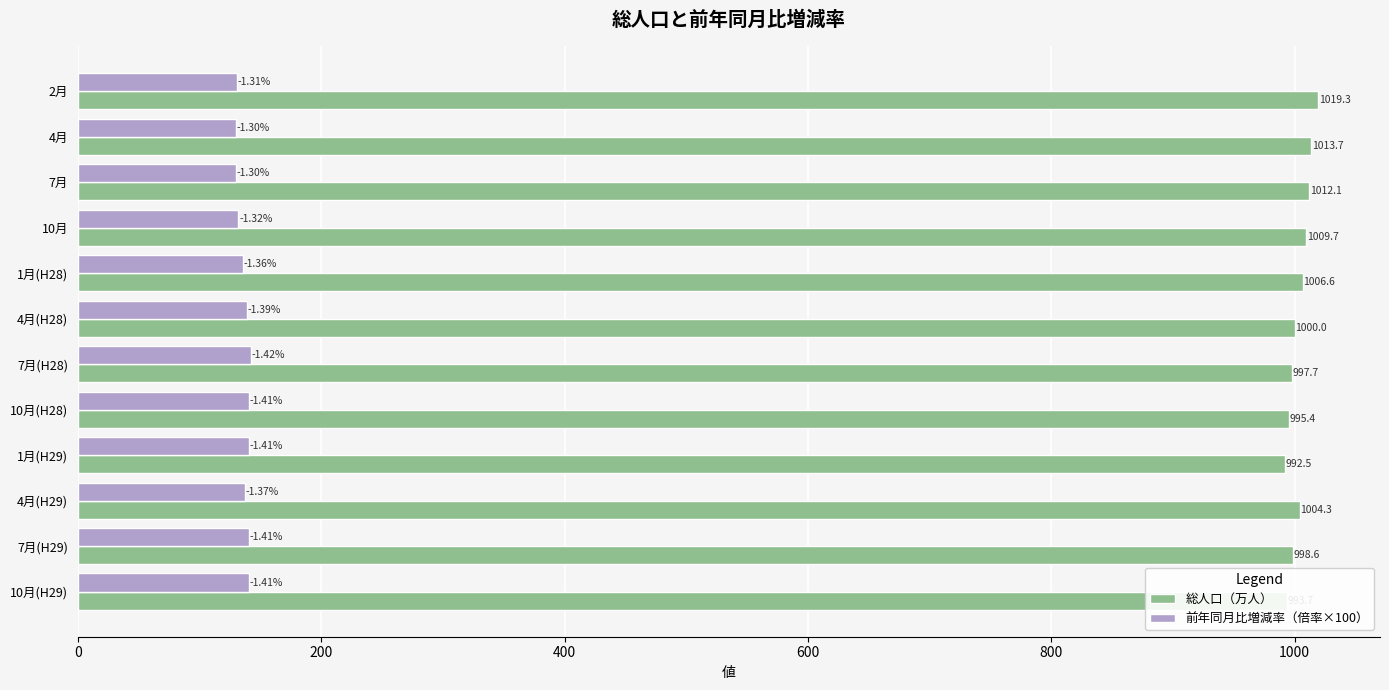

Which series has the largest range (max minus min)?

総人口（万人）